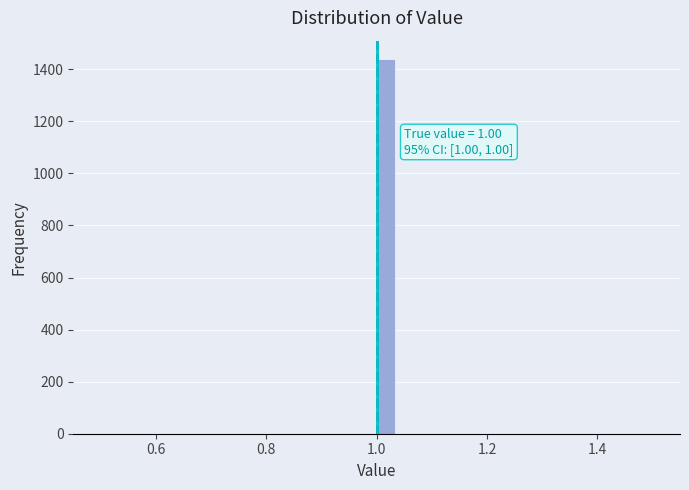

Around what value on the x-axis is the tallest bar? Give the approximate position of its centre, as read against the axis.

1.02